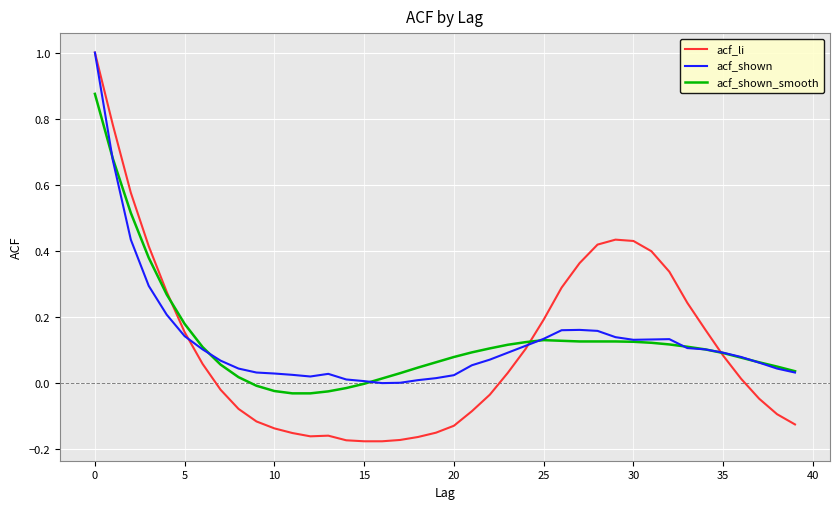

What is the highest value of the acf_li series?

1.0